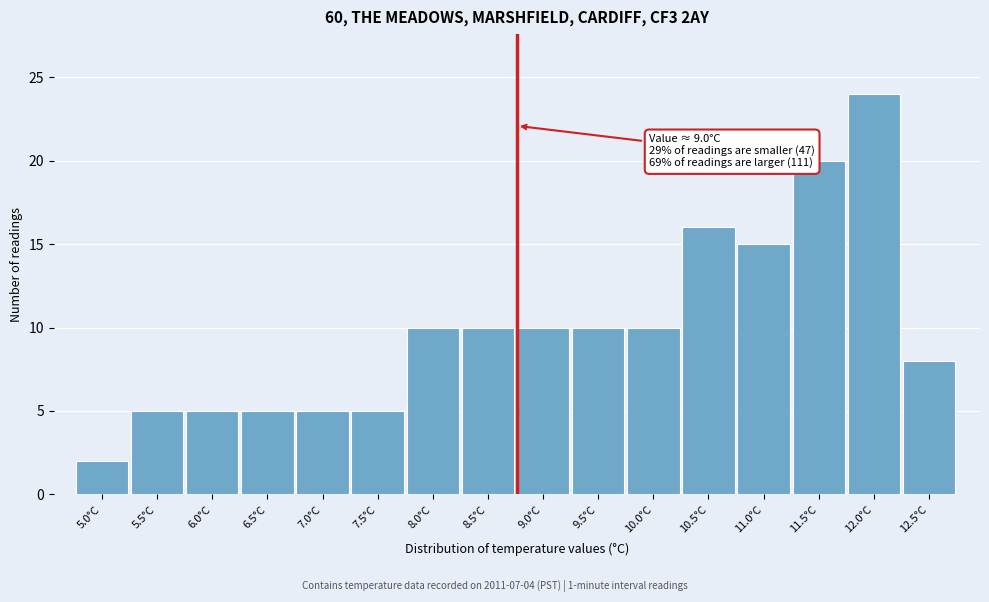

Reading left to right, list all the values displayed in this chart.

5.0°C=2	5.5°C=5	6.0°C=5	6.5°C=5	7.0°C=5	7.5°C=5	8.0°C=10	8.5°C=10	9.0°C=10	9.5°C=10	10.0°C=10	10.5°C=16	11.0°C=15	11.5°C=20	12.0°C=24	12.5°C=8